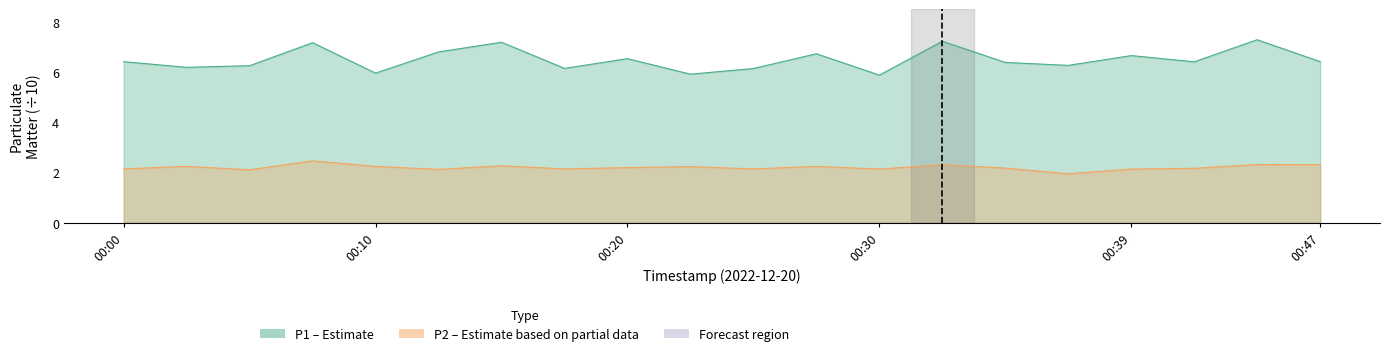

What is the minimum value shown in the chart?

1.9